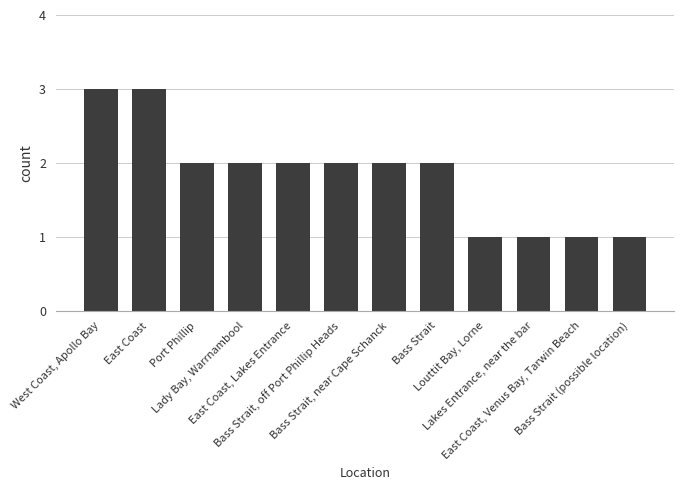

What is the maximum value shown in the chart?

3